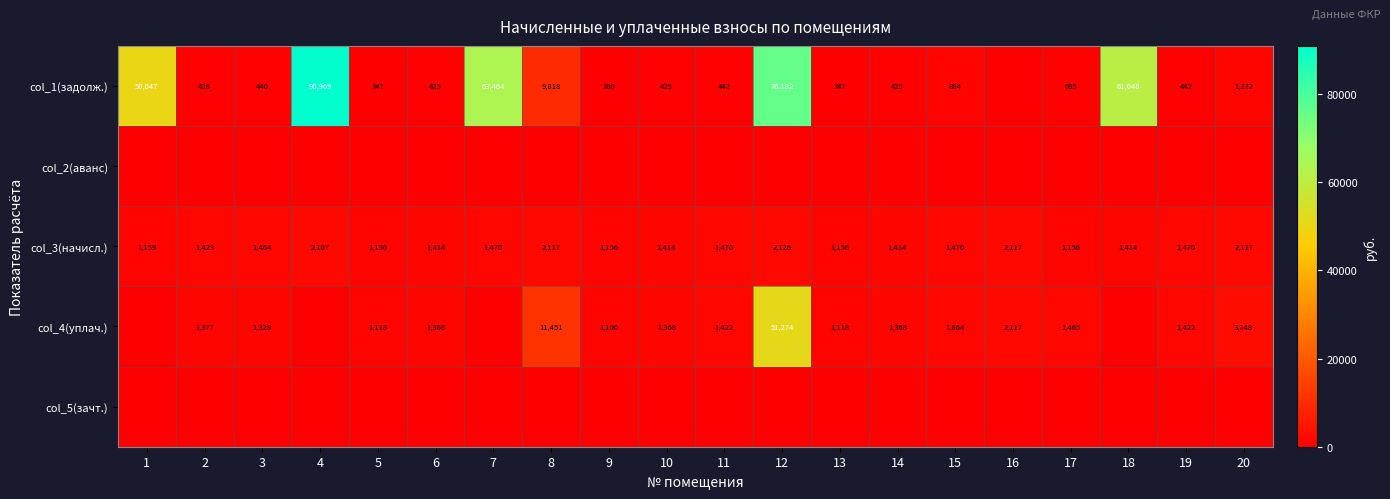

What is the sum of the col_4(уплач.) values at 9 and 3?

2428